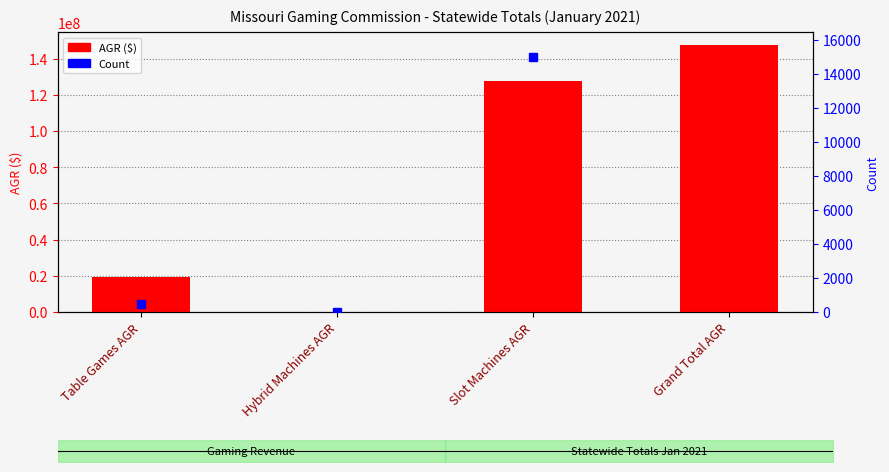

Rank the categories by value from lowest to highest.

Hybrid Machines AGR, Table Games AGR, Slot Machines AGR, Grand Total AGR